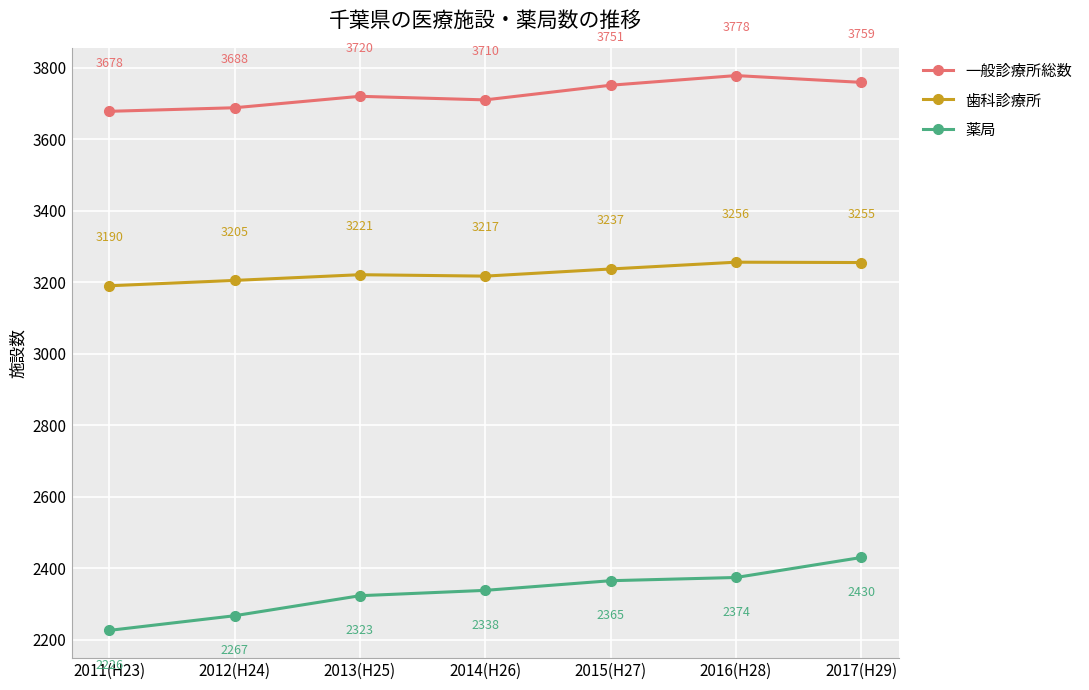

What is the label of the 5th point from the left?

2015(H27)